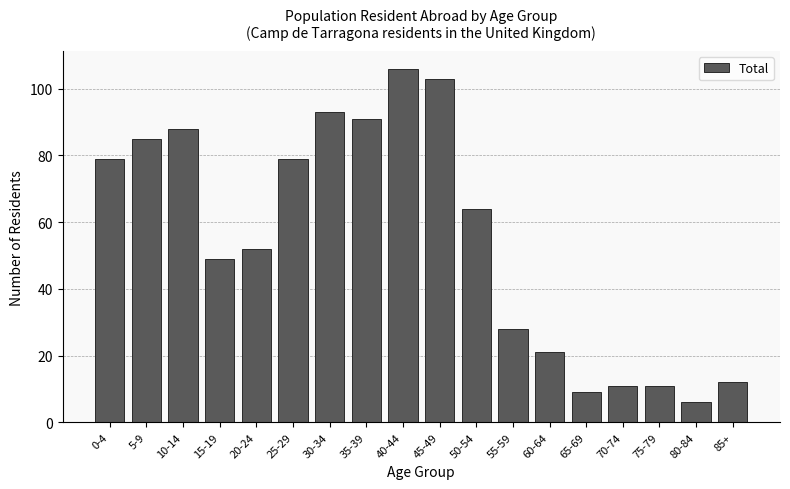

Reading right to left, list all the values displayed in this chart.

85+=12	80-84=6	75-79=11	70-74=11	65-69=9	60-64=21	55-59=28	50-54=64	45-49=103	40-44=106	35-39=91	30-34=93	25-29=79	20-24=52	15-19=49	10-14=88	5-9=85	0-4=79